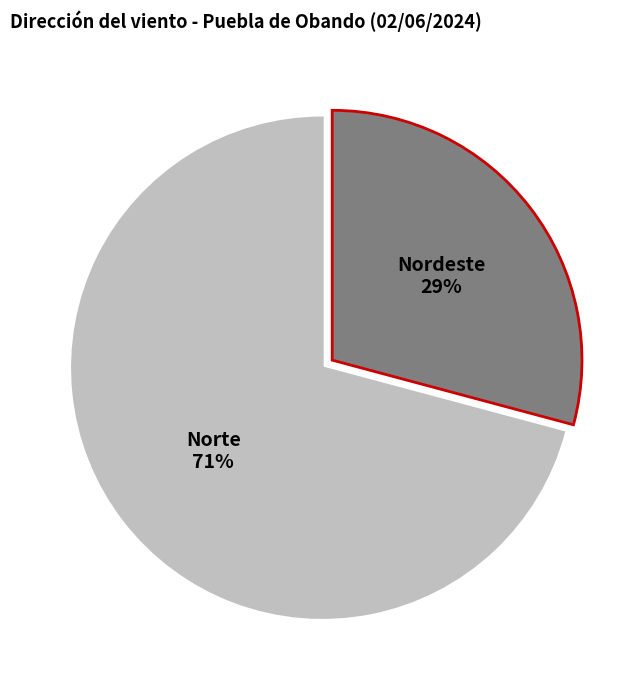

What percentage is the Norte slice, to the nearest percent?

71%